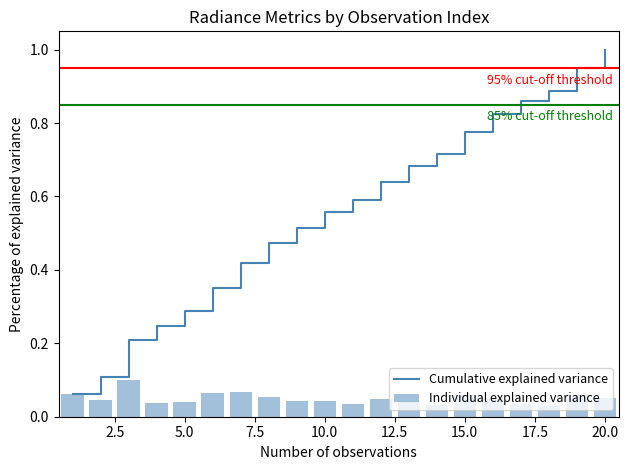

At which label does Cumulative explained variance reach its peak?

20.0